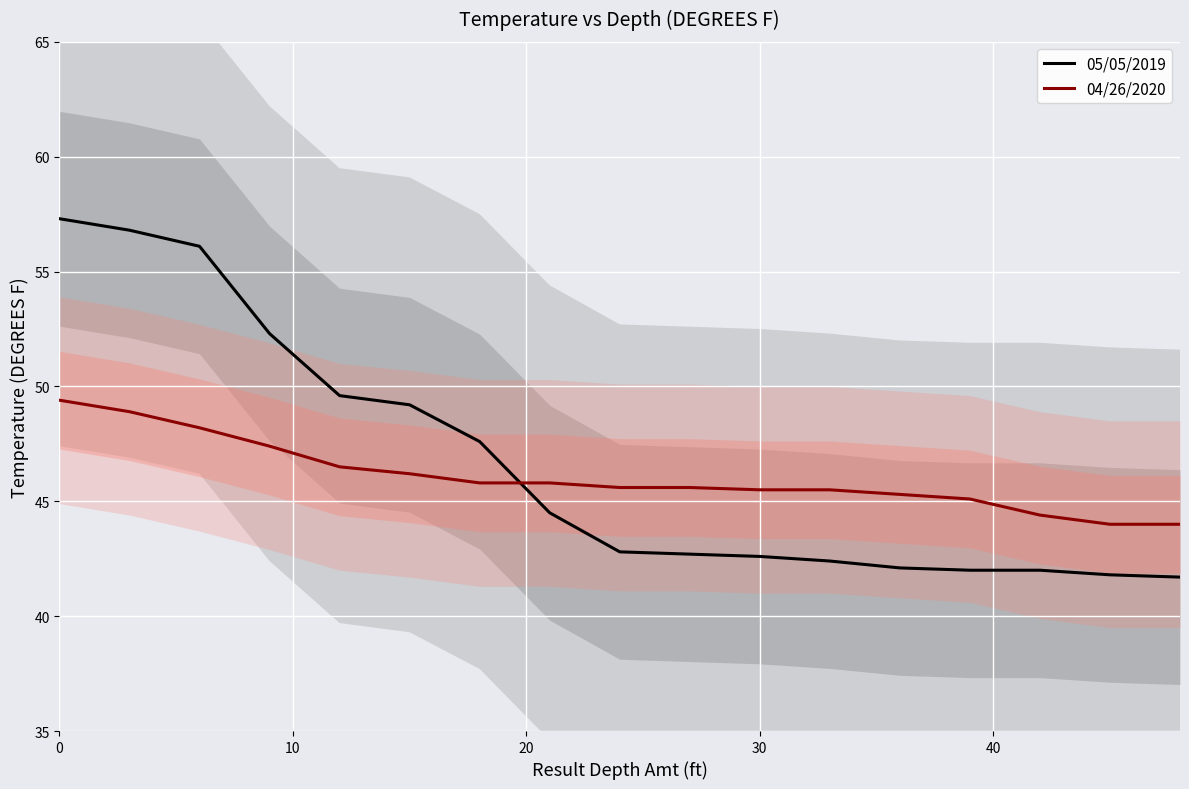

What is the average value of the 04/26/2020 series?

46.1